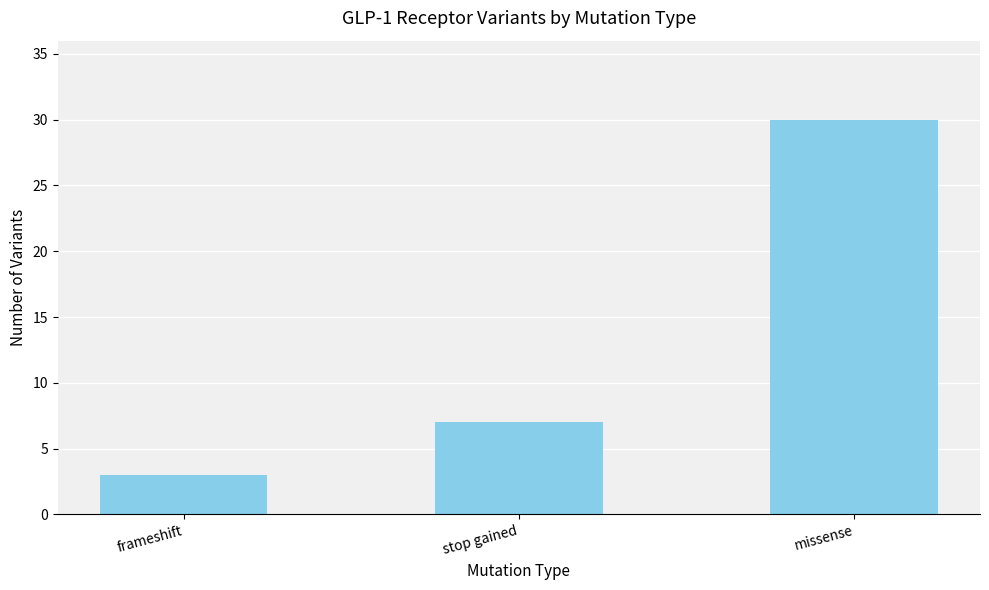

Reading right to left, transcribe all the data shown in this chart.

30	7	3